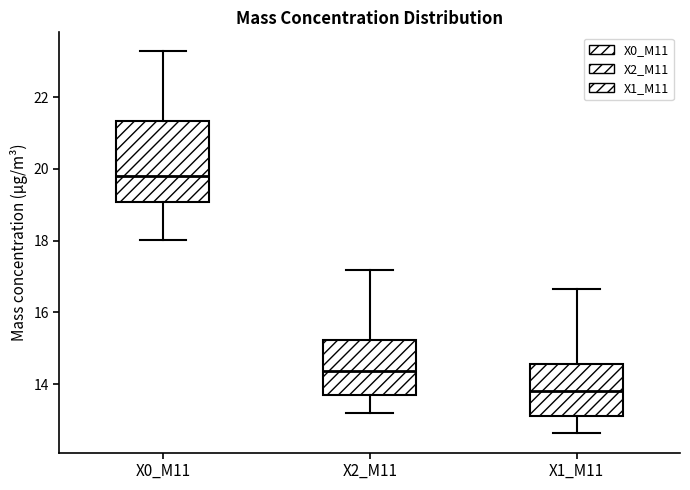

Which box has the highest median line?

X0_M11